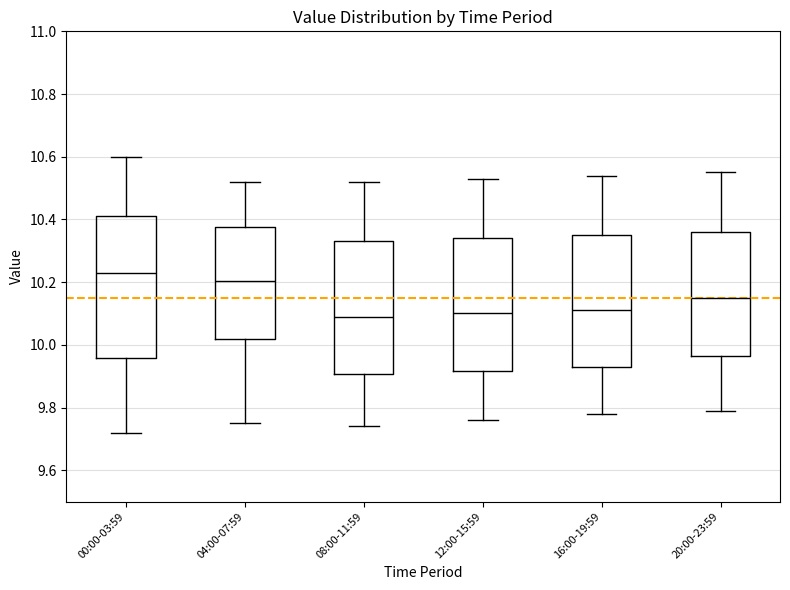

Where is the upper edge of the box for 16:00-19:59 on the y-axis? The values are not printed on the chart, so give them approximately, as read against the axis.

10.36